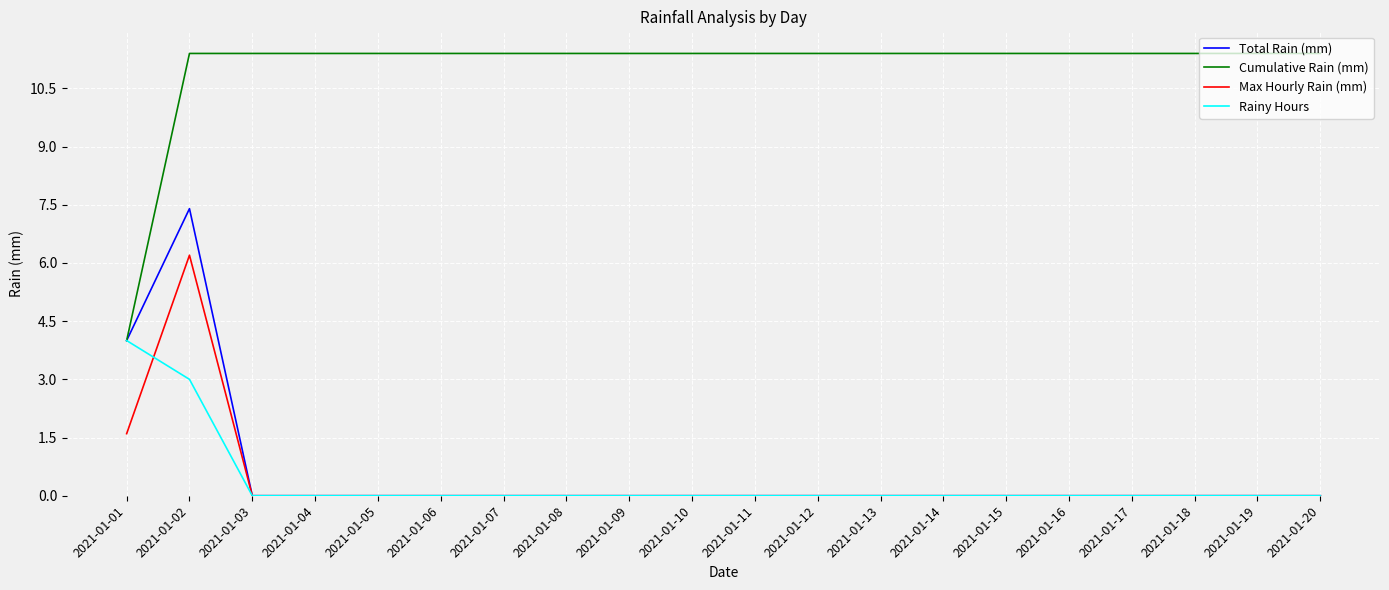

Does the chart have visible grid lines?

Yes